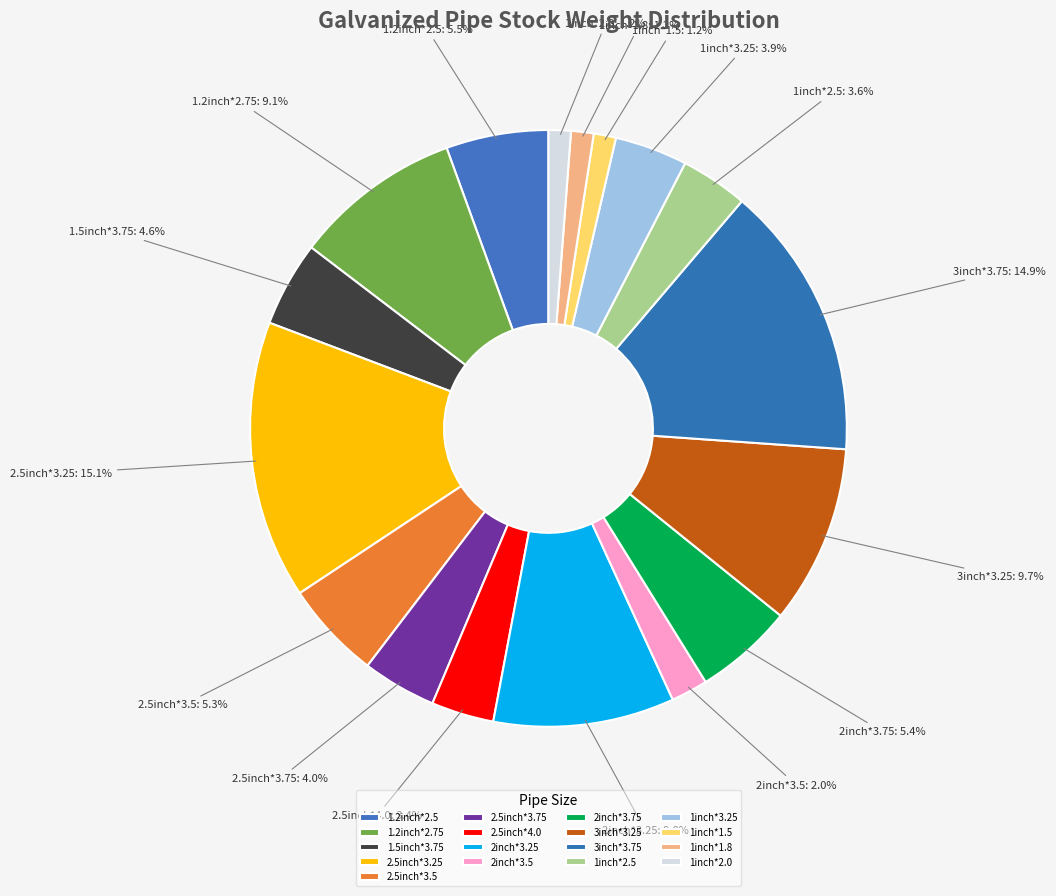

To the nearest percent, what is the difference between the largest and smallest slice percentages?

14%